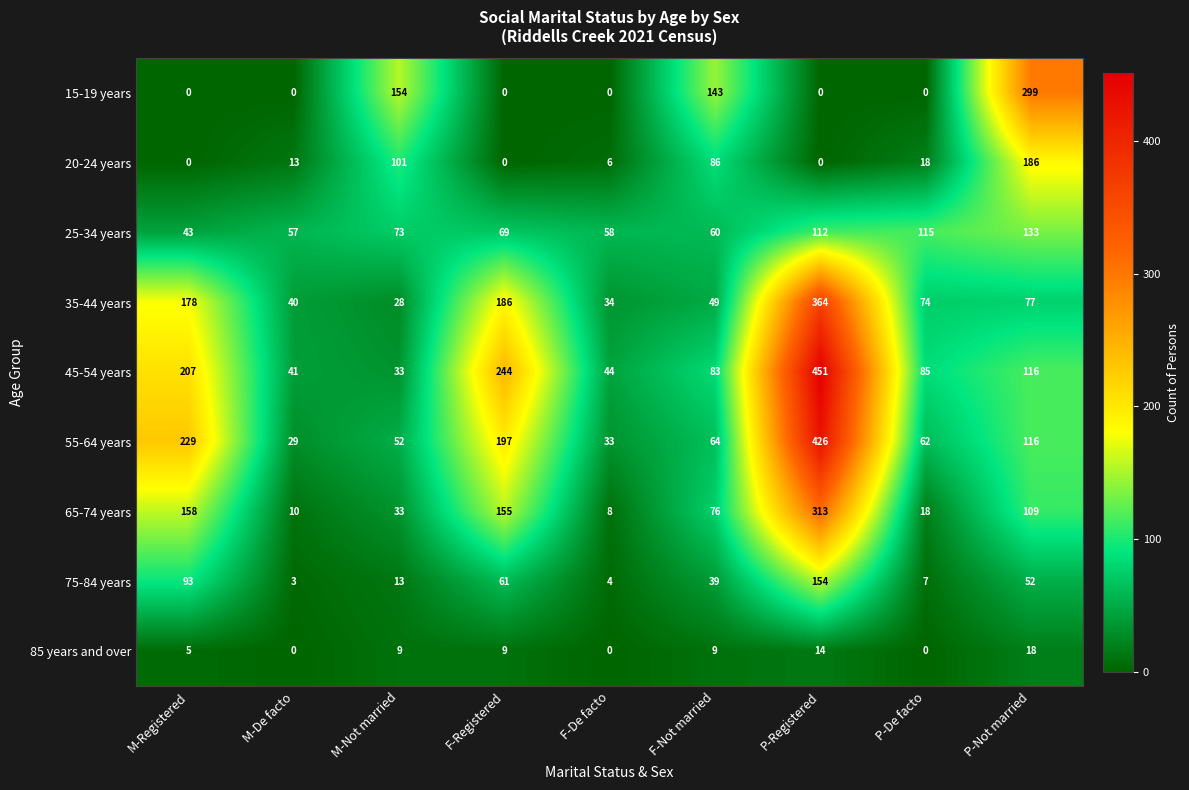

What is the total value across all series at F-Not married?

609